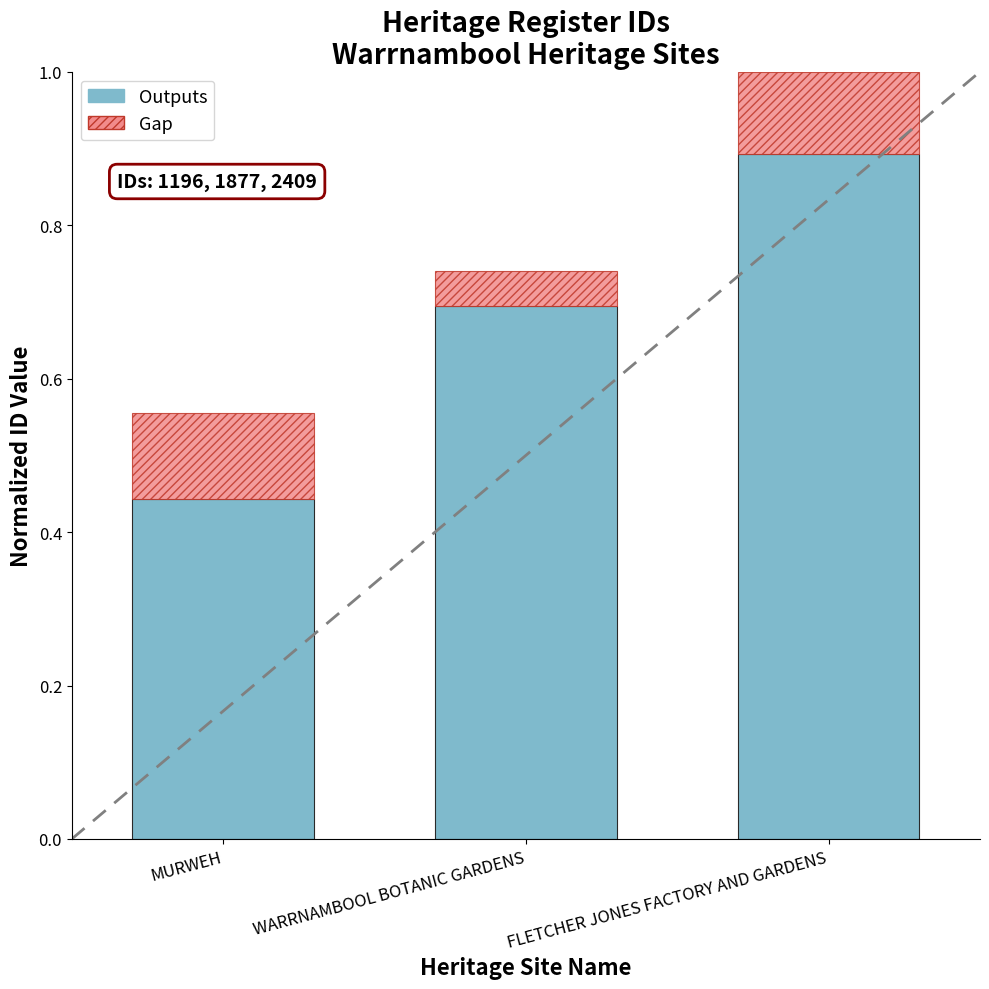

The value at FLETCHER JONES FACTORY AND GARDENS is 0.9. True or false?

True